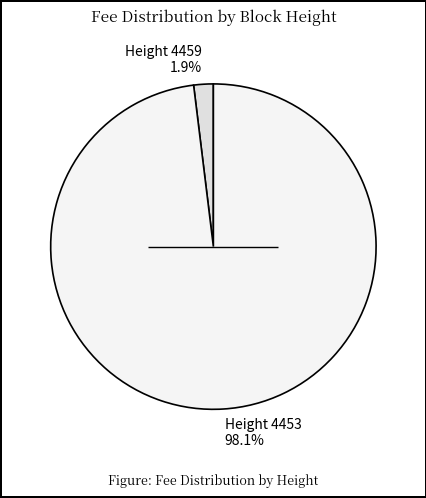

Do Height 4459 1.9% and Height 4453 98.1% together represent more than half of the pie?

Yes